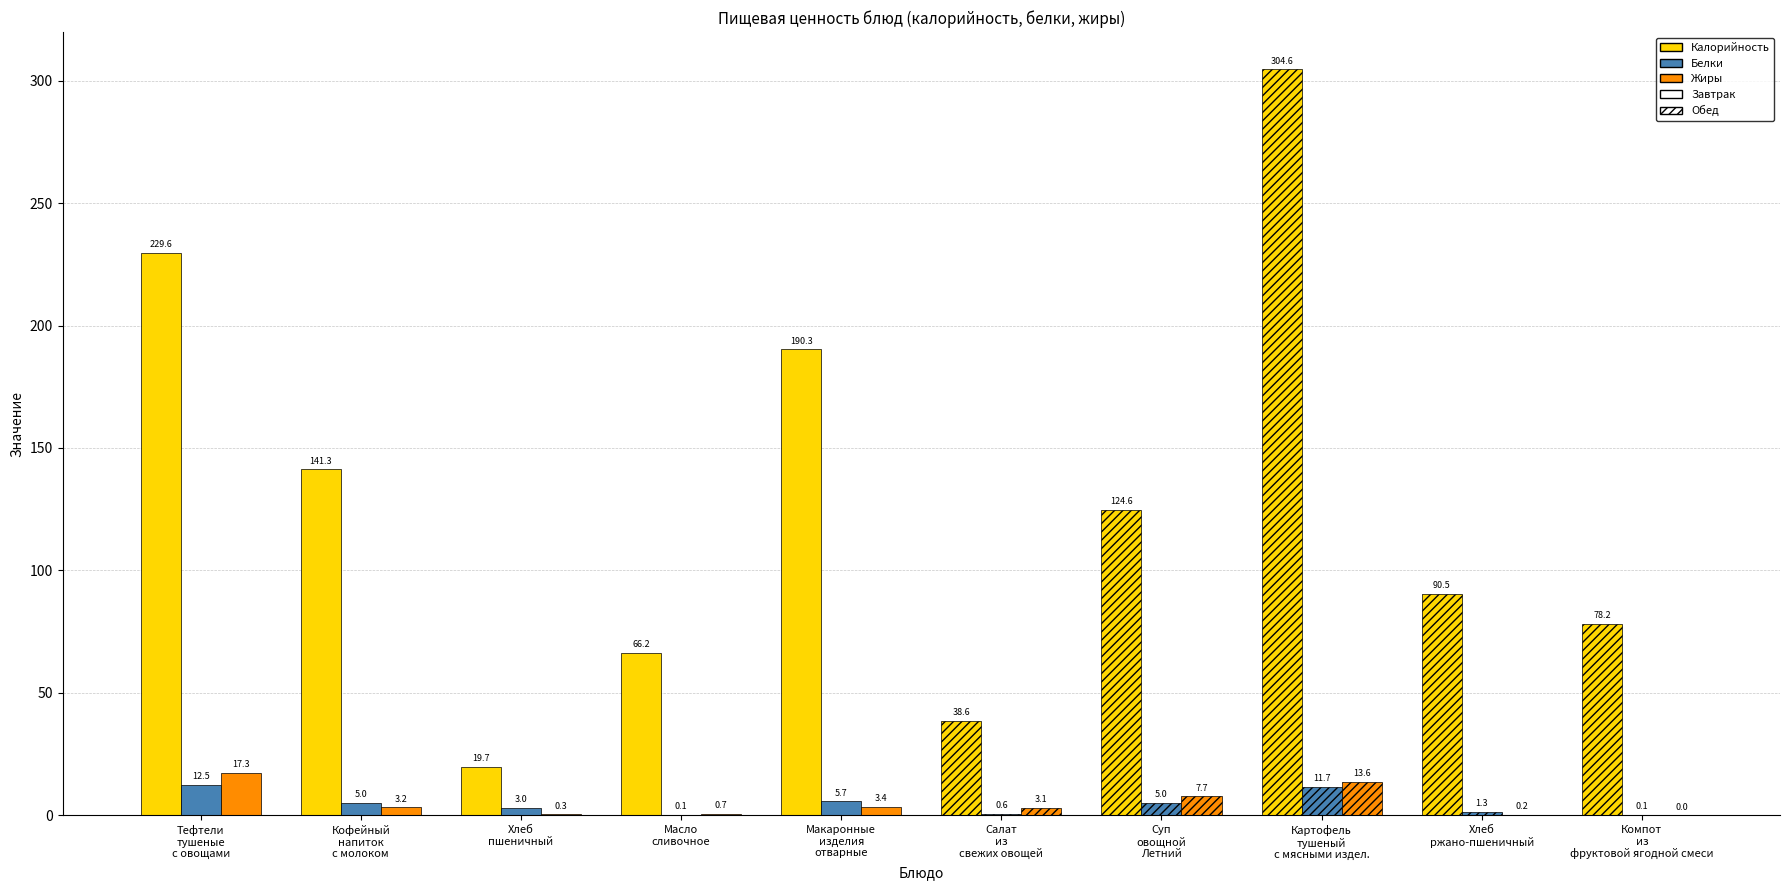

The value of Калорийность at Масло
сливочное is 15.6. True or false?

False